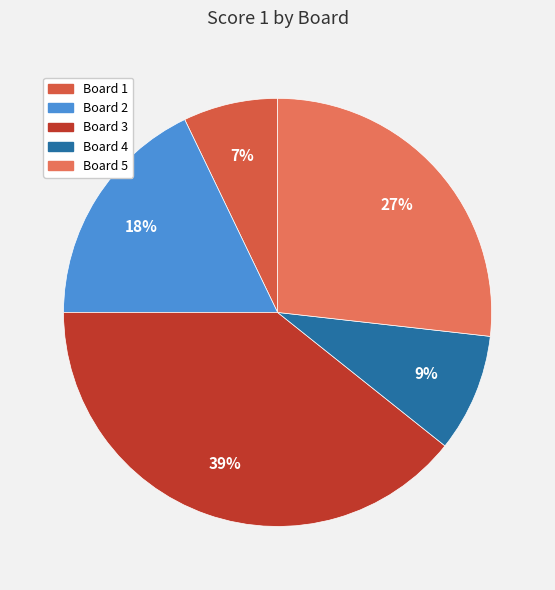

True or false: Board 4 accounts for 19% of the total.

False